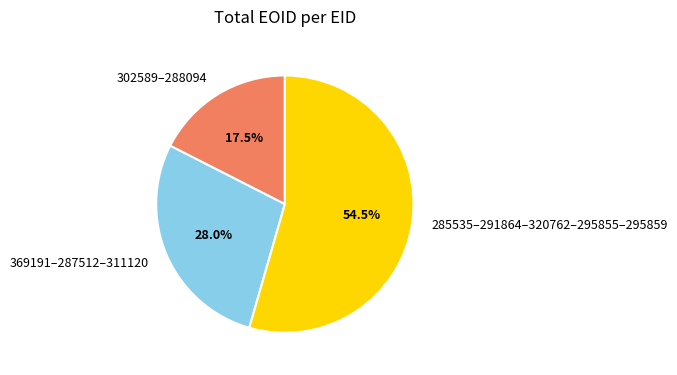

Rank the categories by value from highest to lowest.

285535–291864–320762–295855–295859, 369191–287512–311120, 302589–288094